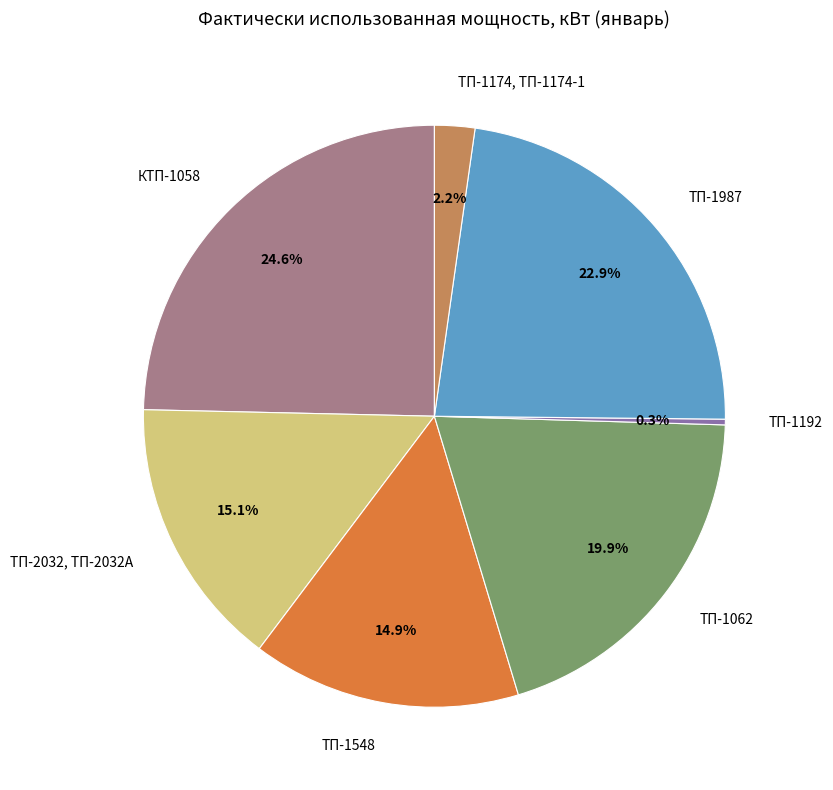

Does ТП-2032, ТП-2032А account for over 50% of the chart?

No